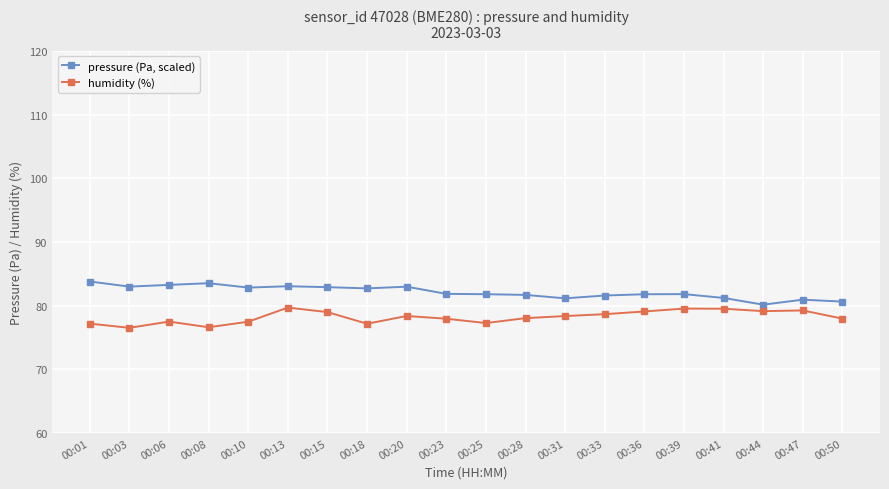

What is the spread (max minus min) of values at 00:50?

2.7